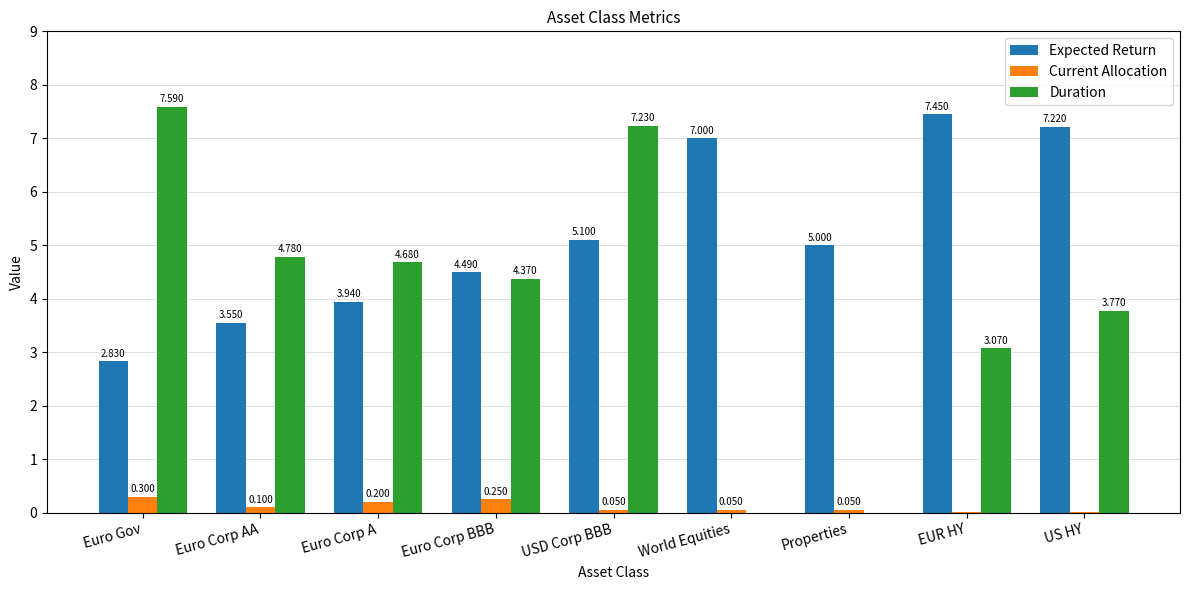

Are the bars horizontal?

No